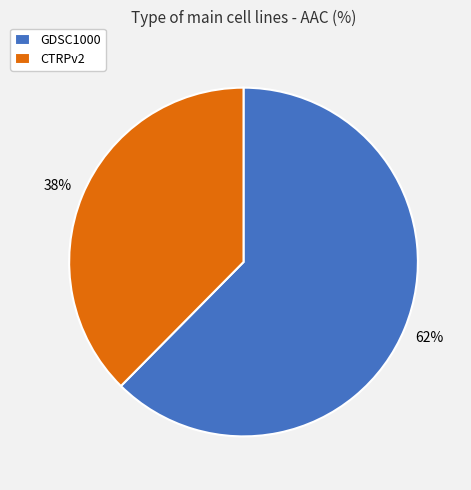

Combined, do GDSC1000 and CTRPv2 account for over 50%?

Yes